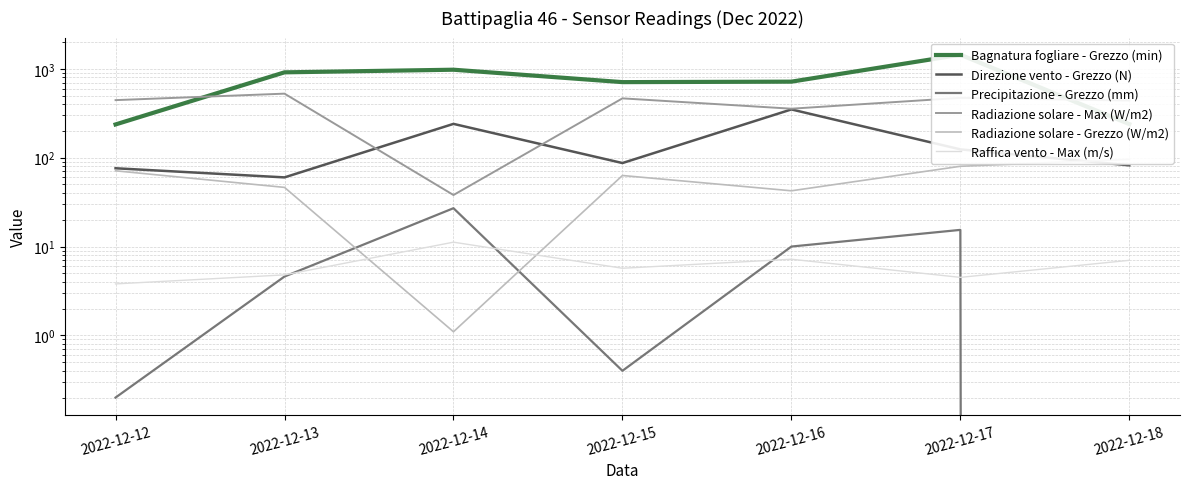

True or false: Bagnatura fogliare - Grezzo (min) and Radiazione solare - Grezzo (W/m2) cross at least once.

False